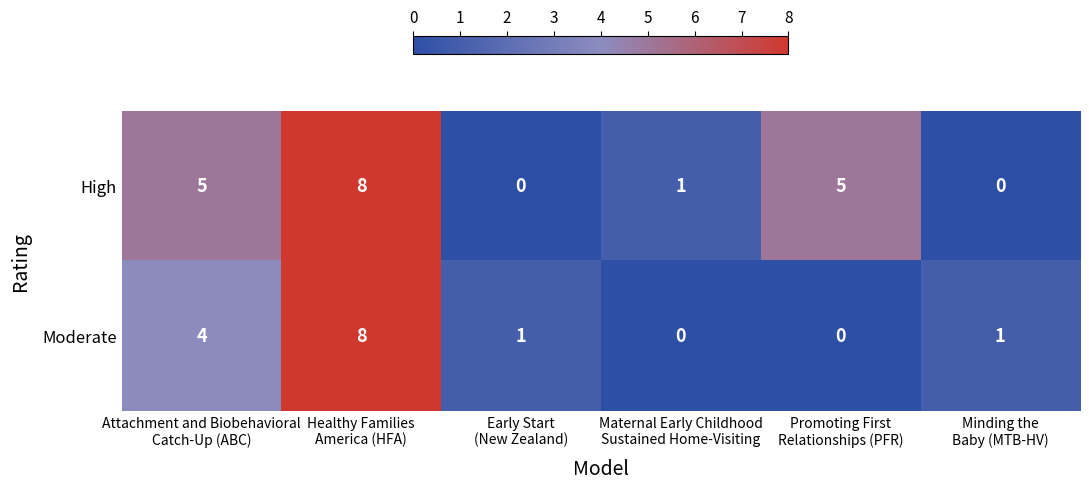

Reading left to right, extract all data points from this chart.

High: 5	8	0	1	5	0
Moderate: 4	8	1	0	0	1